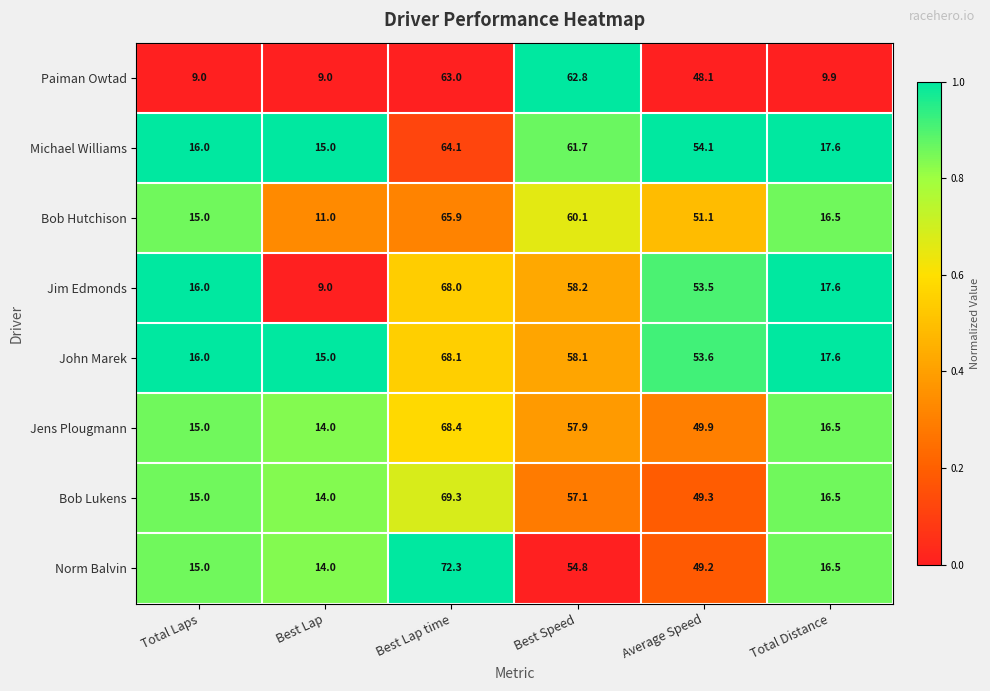

At which label does Jim Edmonds first exceed 53?

Best Lap time